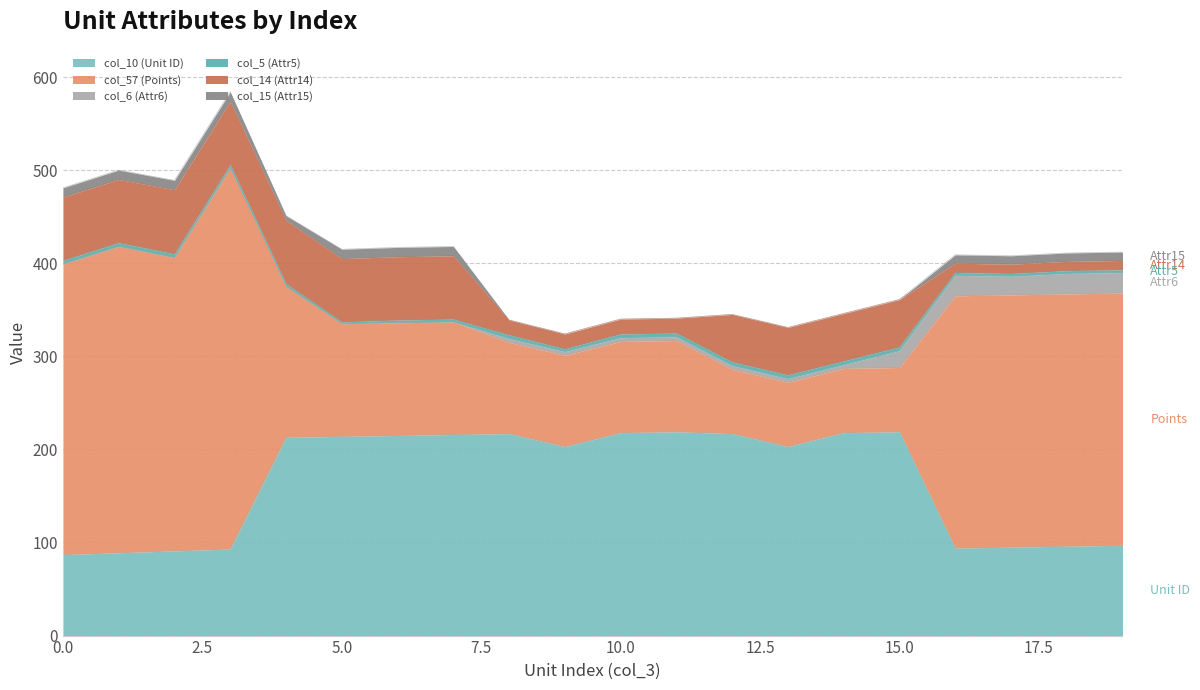

What is the difference between the second highest and minimum values in the col_15 (Attr15) series?

10